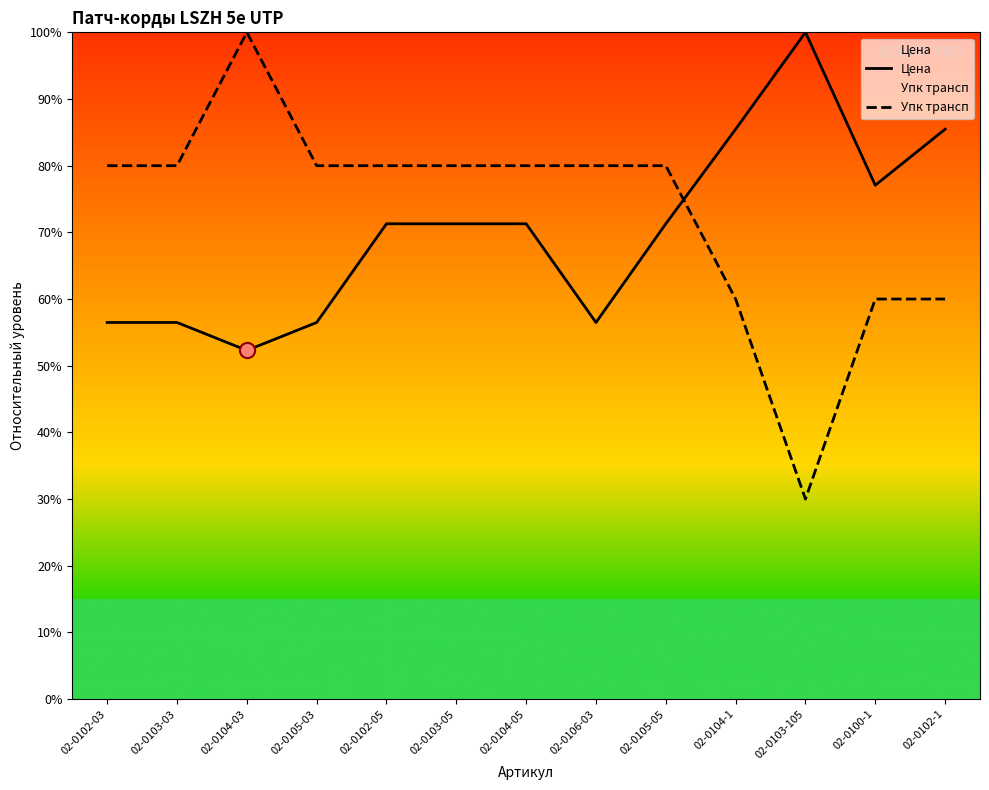

At how many categories does at least one series exceed 70?

13